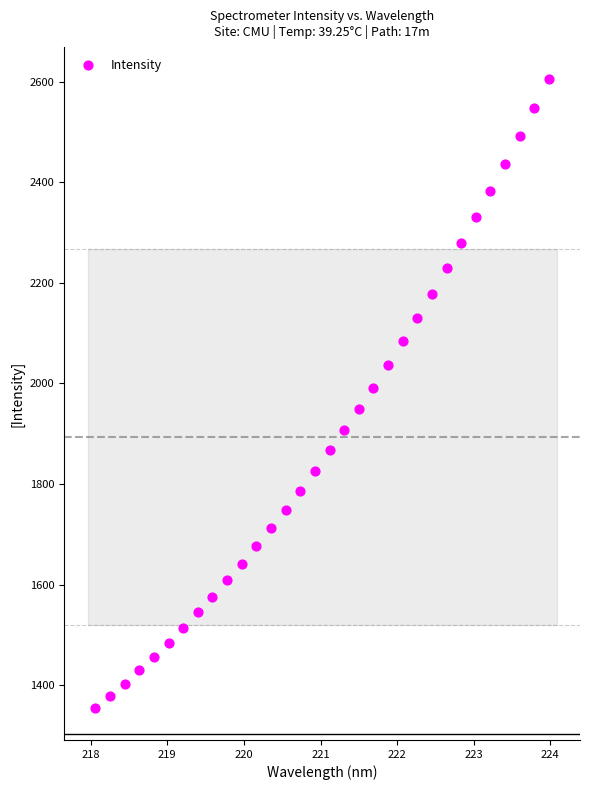

What is the range of X values (max minus min)?

5.9